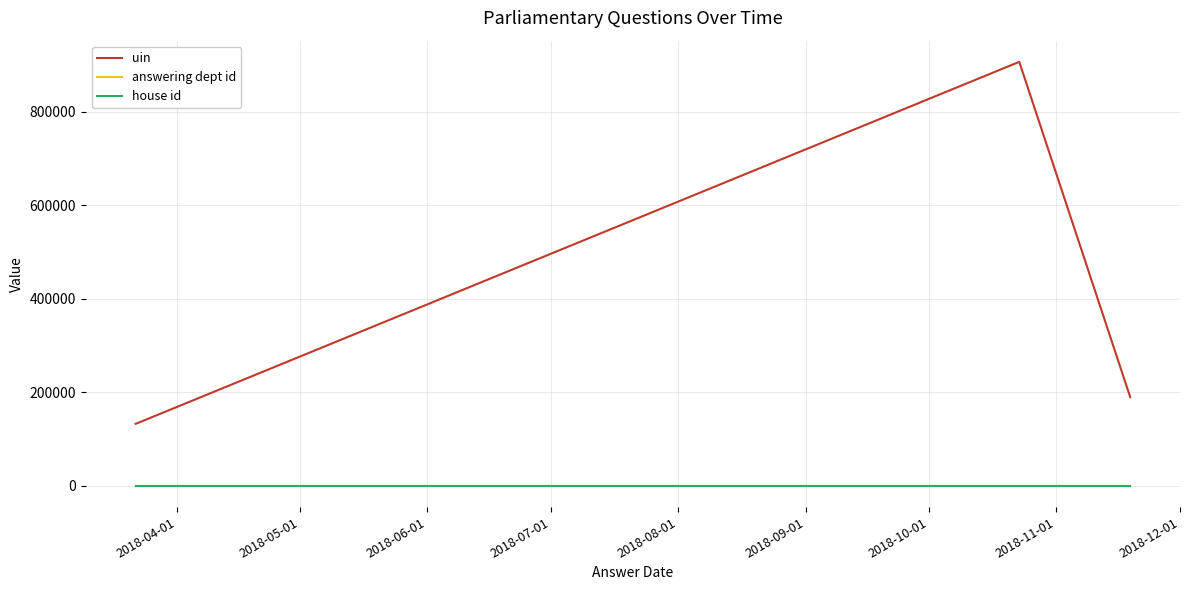

What is the sum of all house id values?

6